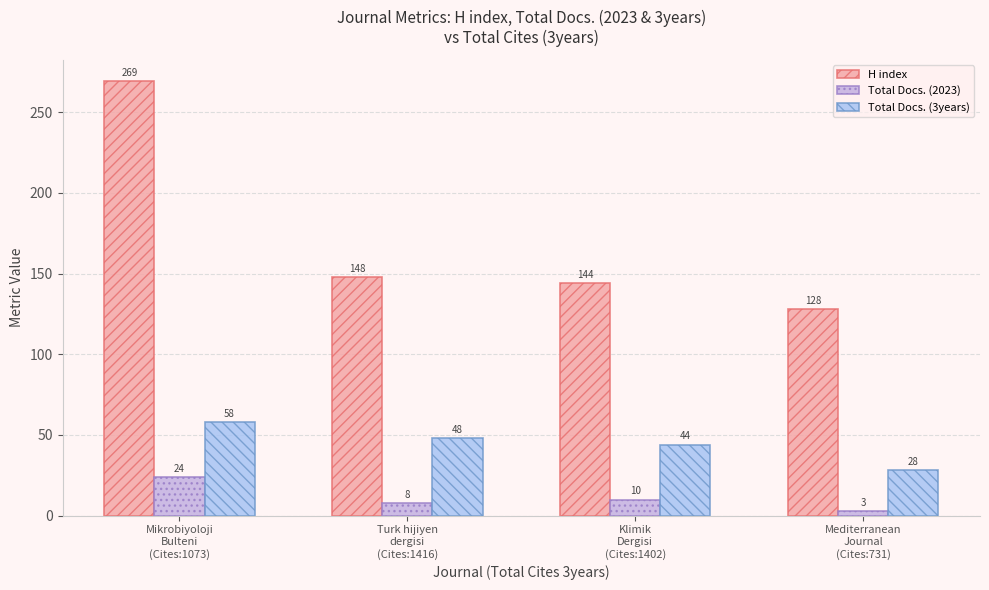

True or false: H index has a value of 144 at Klimik
Dergisi
(Cites:1402).

True